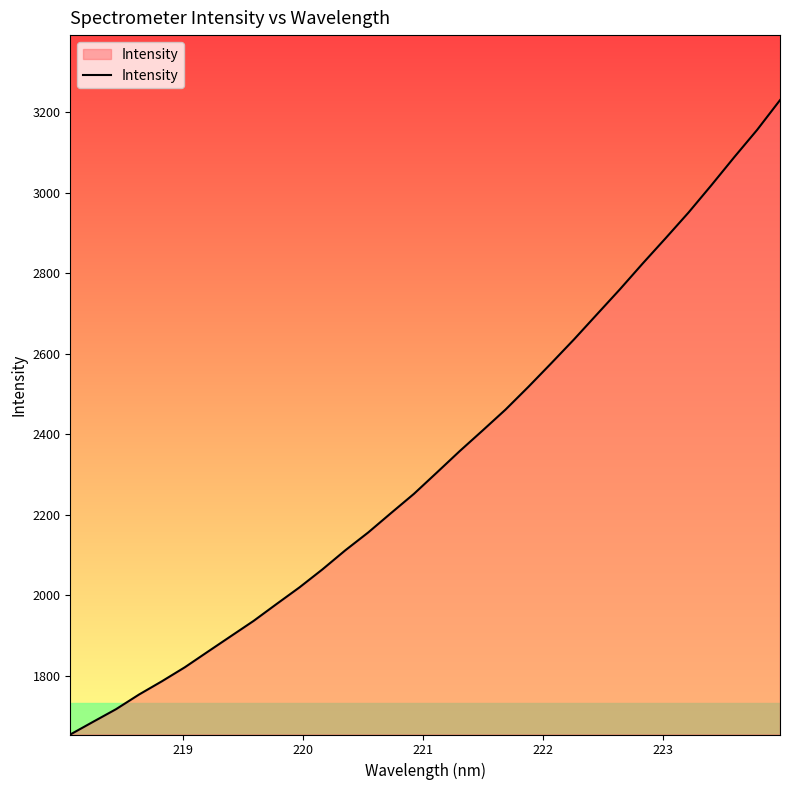

What is the smallest value displayed?

1654.4